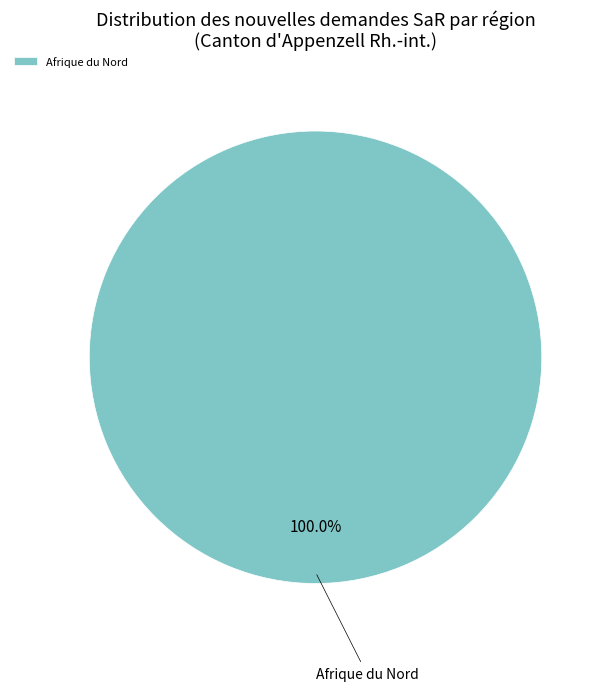

Is Afrique du Nord the majority of the pie?

Yes